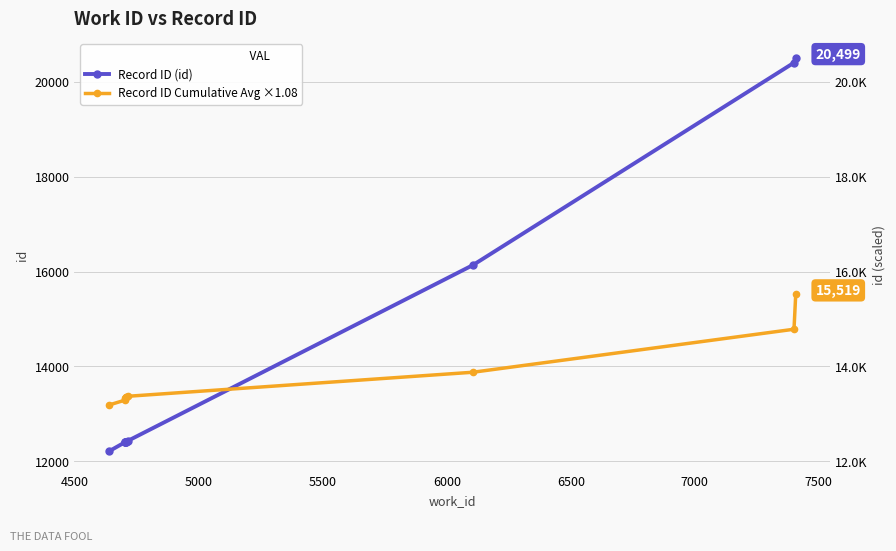

How many data points in Record ID Cumulative Avg ×1.08 are above 13361?

5